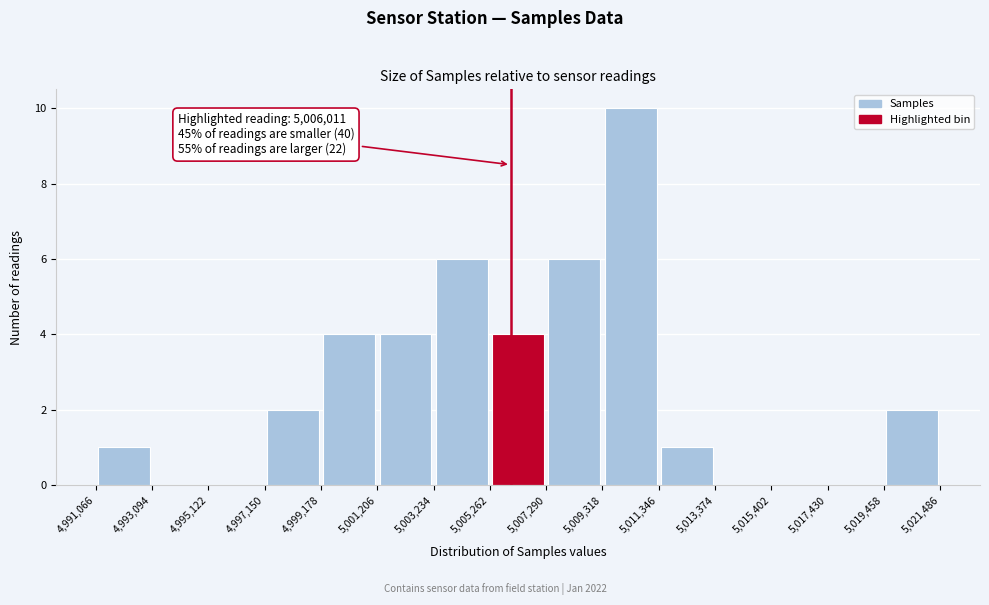

Over which range of the x-axis is the bar tallest?

5,009,318 to 5,011,346